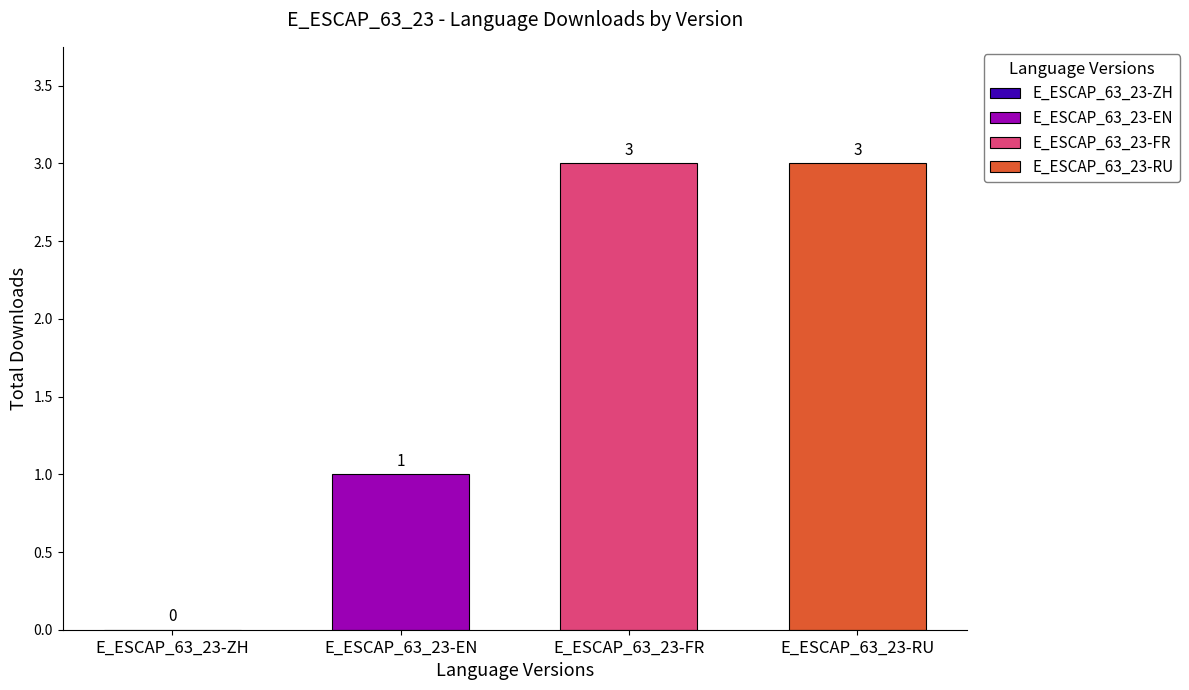

Read the E_ESCAP_63_23-RU value at E_ESCAP_63_23-FR.

3